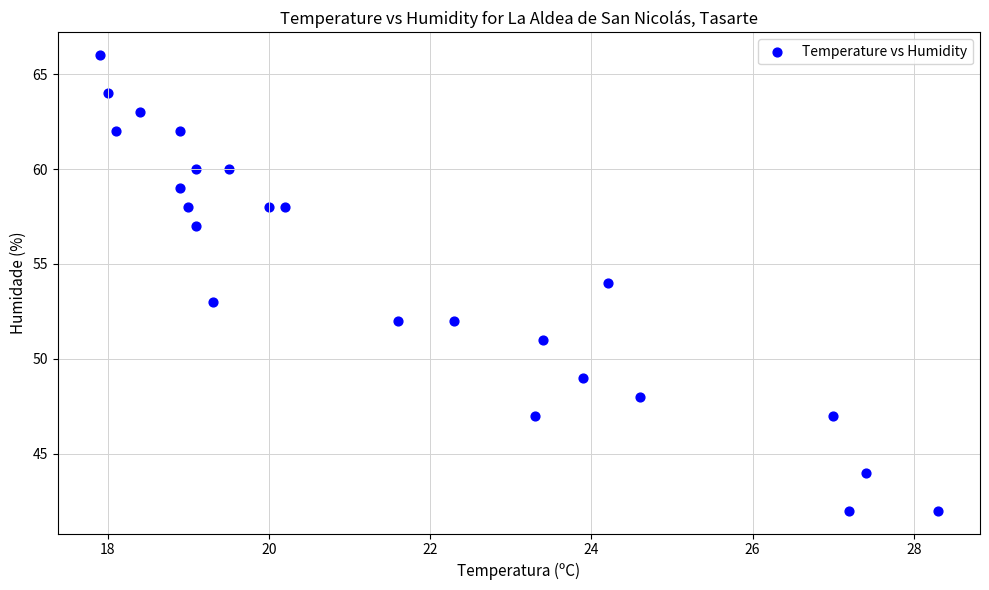

What is the range of Y values (max minus min)?

24